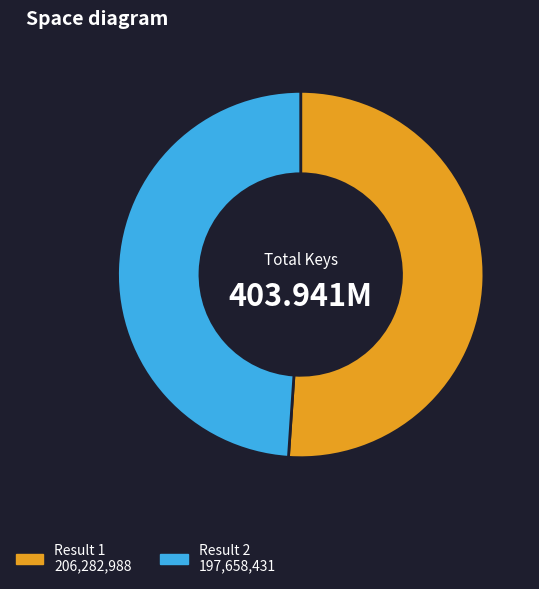

Does any single category account for the majority?

Yes